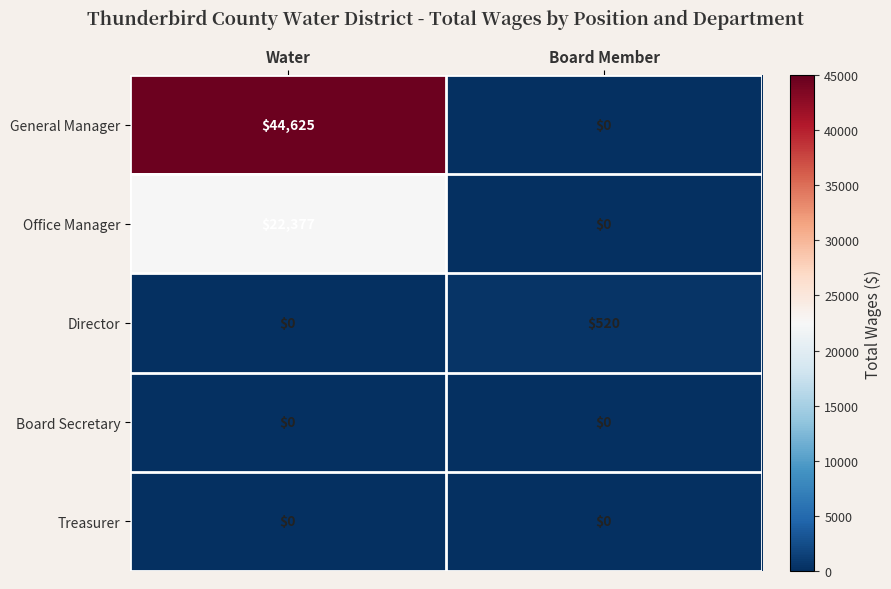

Which series changed the most between Water and Board Member?

General Manager